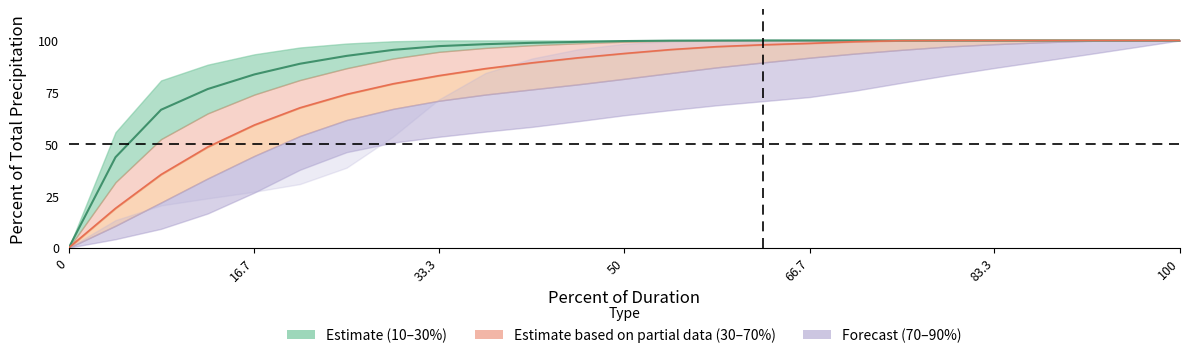

True or false: 70% and 30% cross at least once.

False